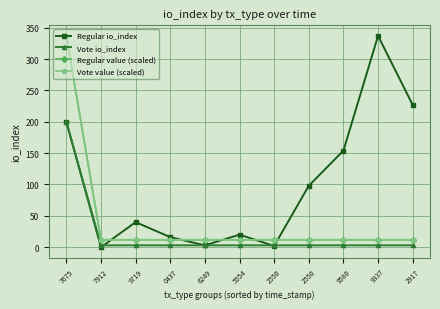

The Vote value (scaled) series shows 2.8 at 7912. True or false?

False